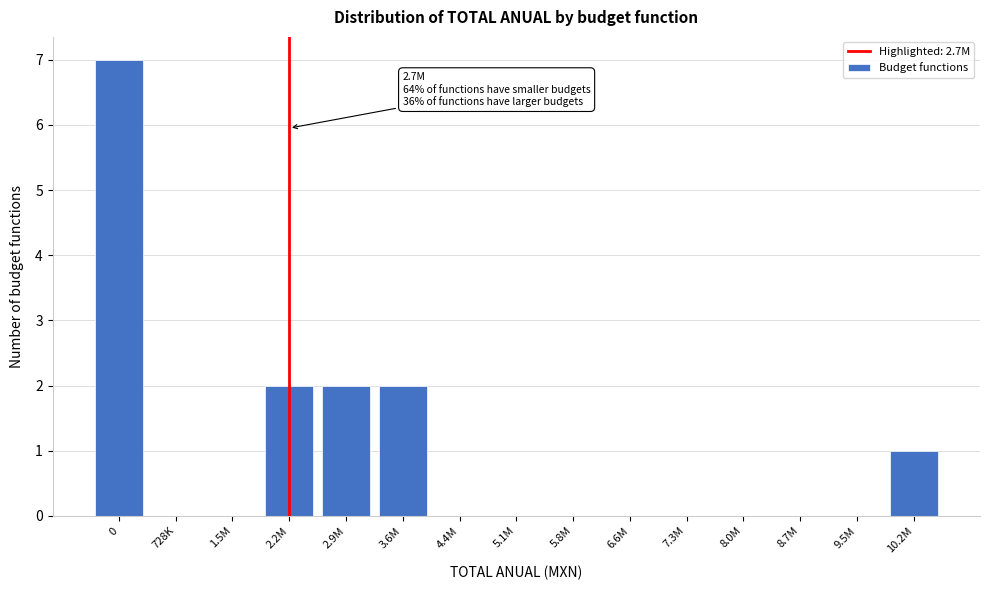

Reading left to right, list all the values displayed in this chart.

0=7	728K=0	1.5M=0	2.2M=2	2.9M=2	3.6M=2	4.4M=0	5.1M=0	5.8M=0	6.6M=0	7.3M=0	8.0M=0	8.7M=0	9.5M=0	10.2M=1